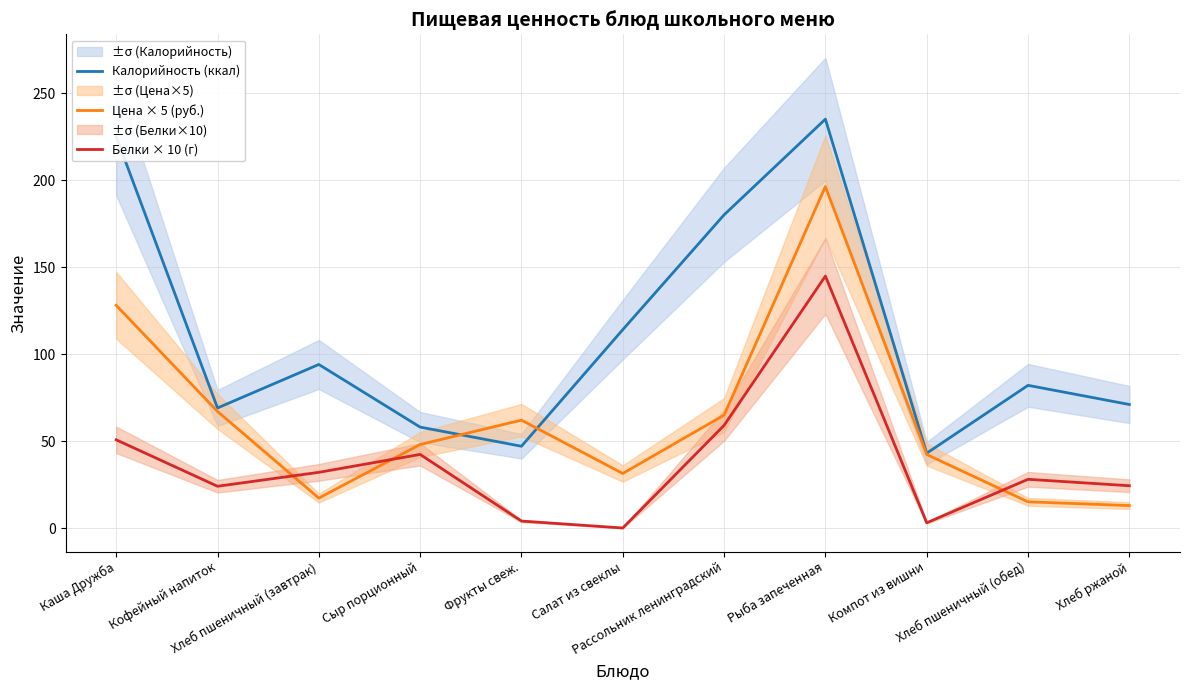

How many intersections are there between Цена × 5 (руб.) and Калорийность (ккал)?

2